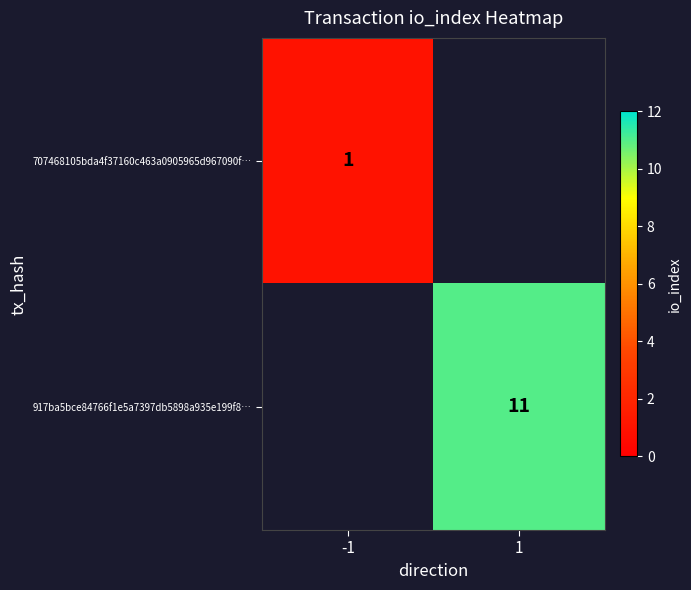

At how many categories does at least one series exceed 10?

1